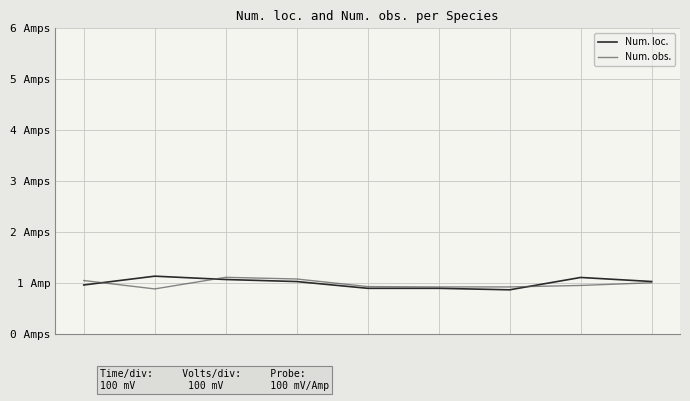

Reading left to right, what are all the values shown in this chart?

Num. loc.: 1.0	1.1	1.1	1.0	0.9	0.9	0.9	1.1	1.0
Num. obs.: 1.0	0.9	1.1	1.1	0.9	0.9	0.9	1.0	1.0